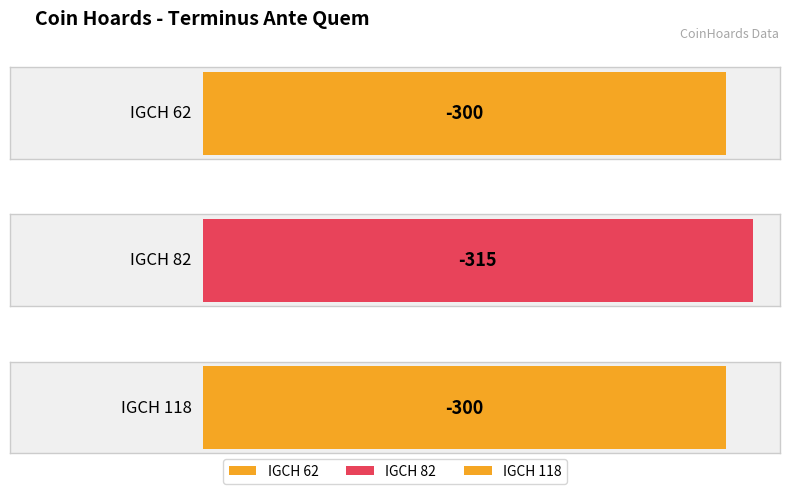

What value does the data have at IGCH 62?

-300